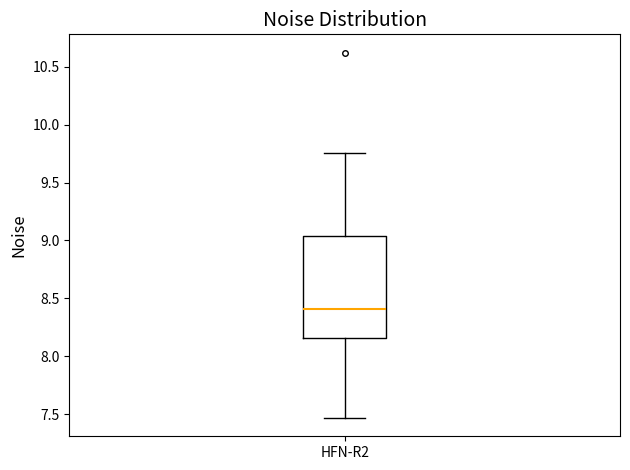

Transcribe this box plot: give where the median line is, the range the box spans, and where the two whiskers end, as read against the y-axis. The values are not printed on the chart, so give them approximately, as read against the axis.

median 8.40, box 8.15 to 9.05, whiskers 7.45 to 9.75